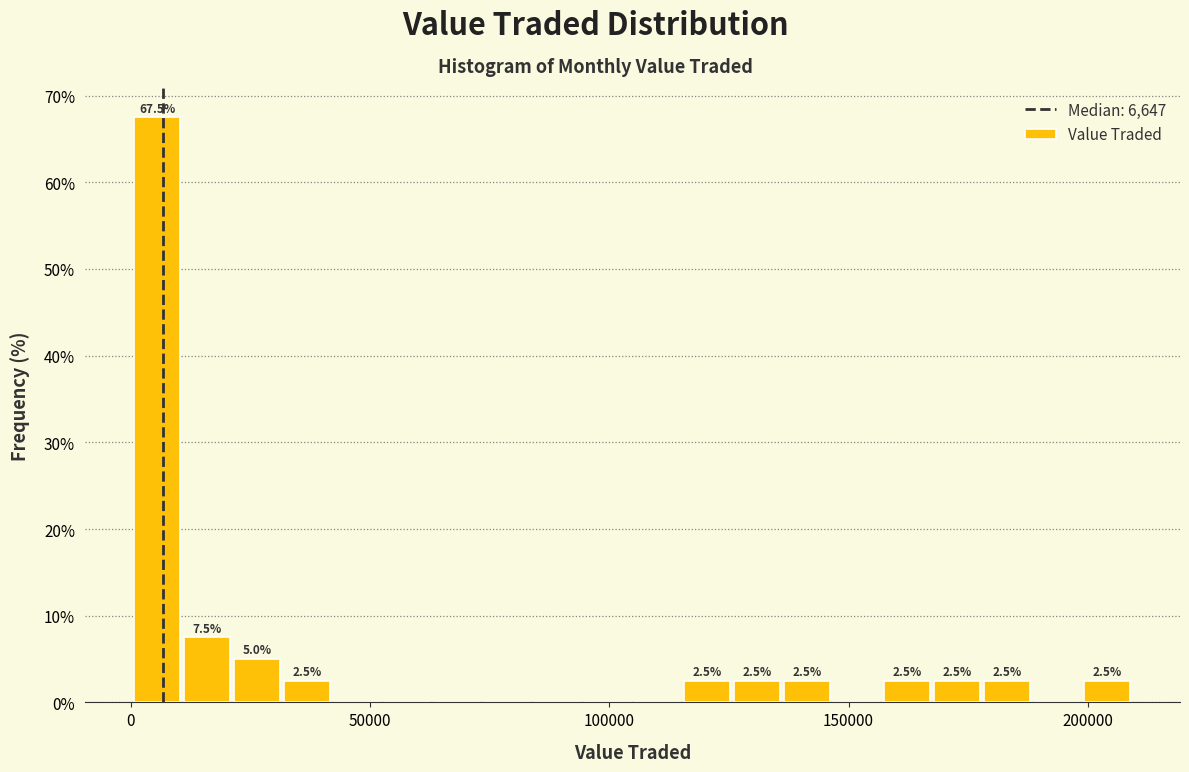

Read against the x-axis, roughly where is the centre of the tallest bar?

5000